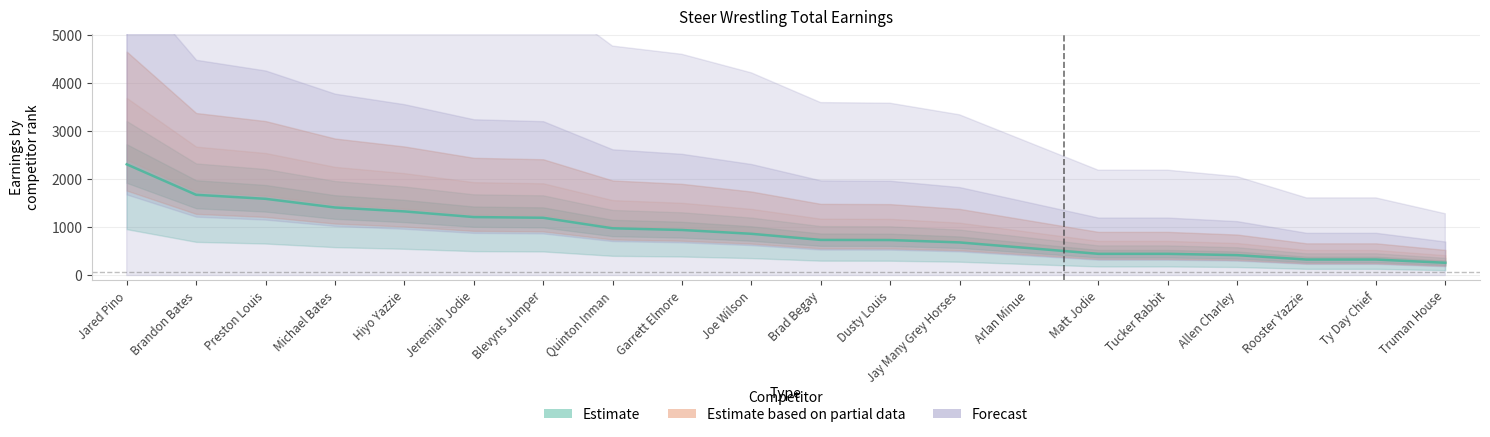

How many series are shown in this chart?

3